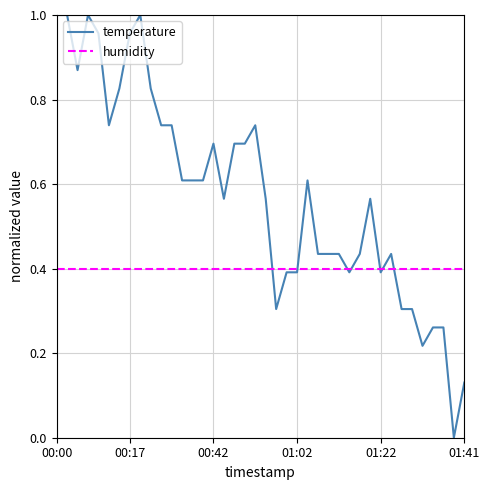

List the series in order of their overall mean, highest first.

temperature, humidity